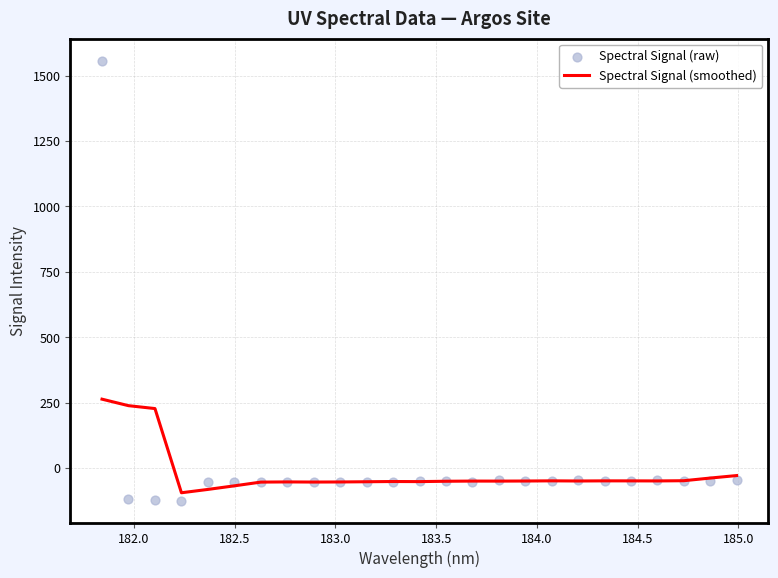

Which series contains the lowest Y value?

Spectral Signal (raw)